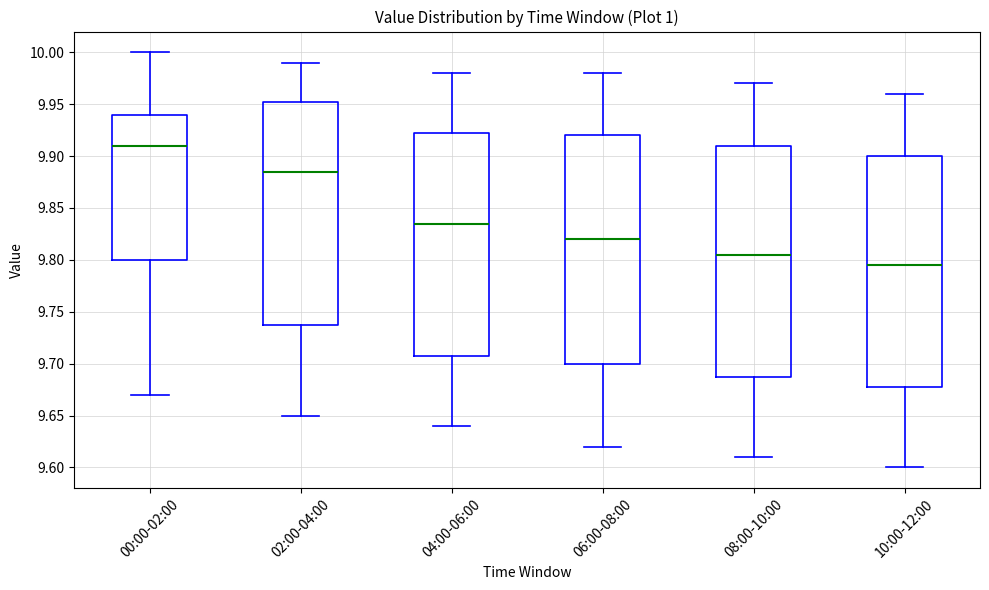

Where does the lower whisker of the box for 10:00-12:00 end on the y-axis? The values are not printed on the chart, so give them approximately, as read against the axis.

9.600